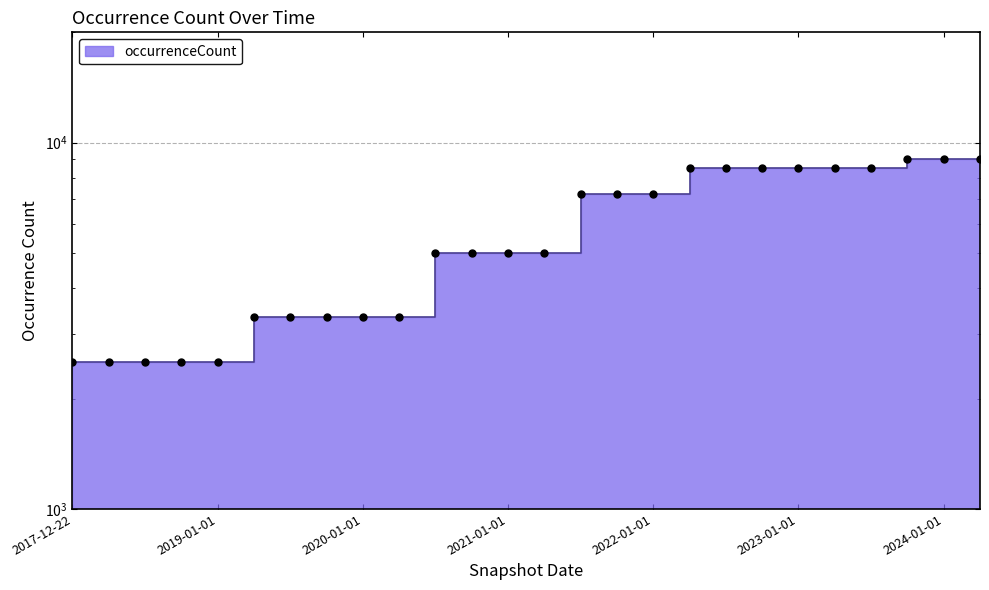

Approximately how many times larger is the value at 2023-10-01 compared to 2024-04-01?

1.0